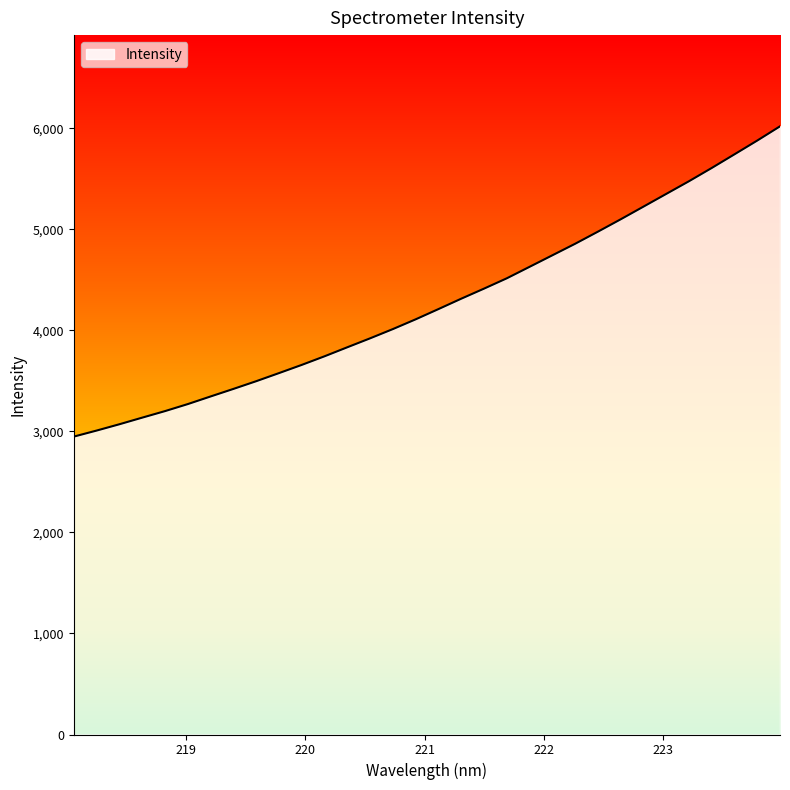

What is the difference between the maximum and minimum values?

3070.4